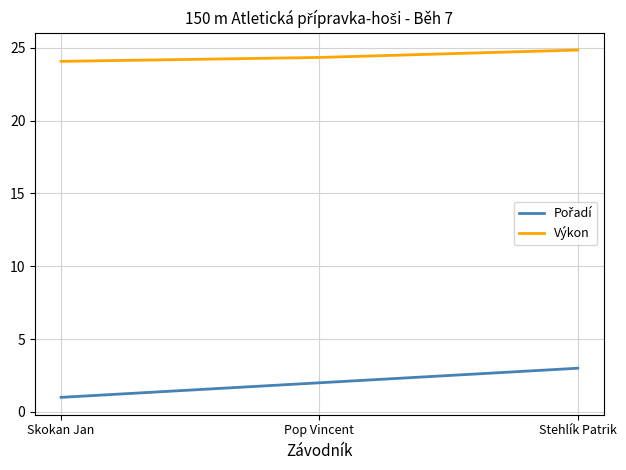

True or false: Výkon has a value of 24.1 at Skokan Jan.

True